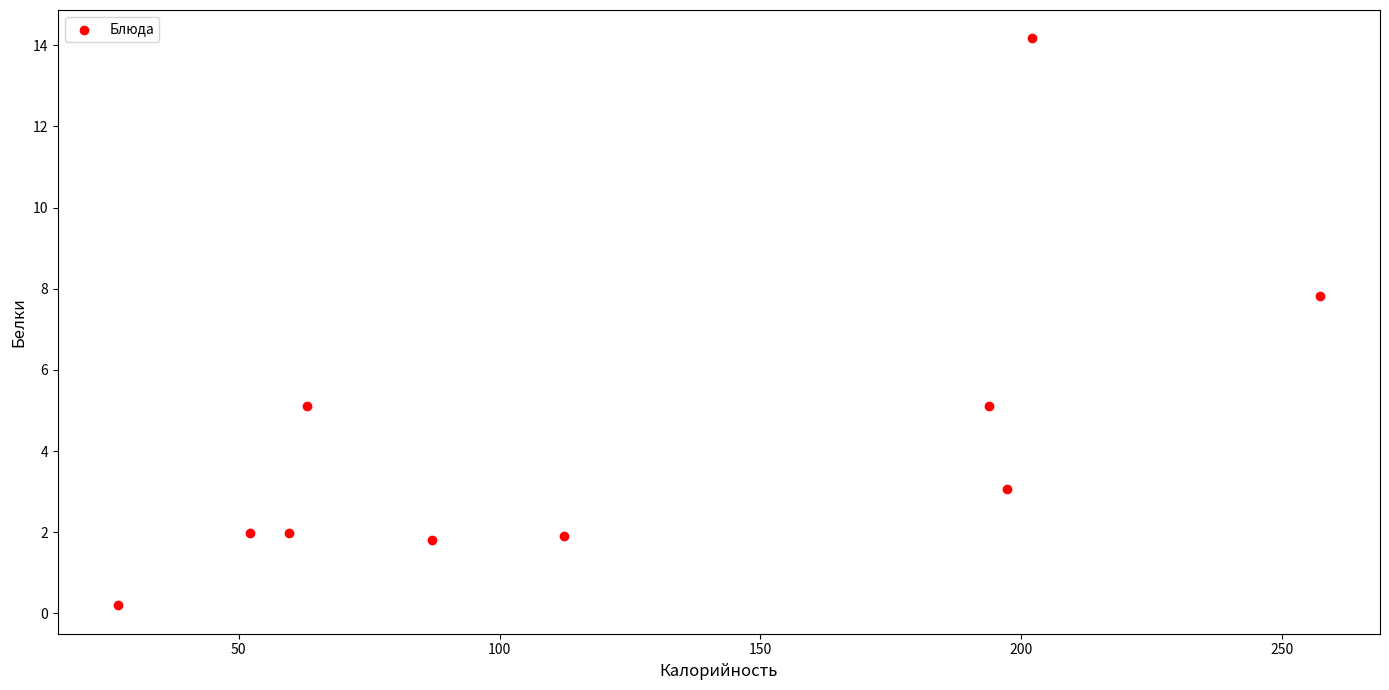

What Y value in the scatter plot is closest to 7?

7.8